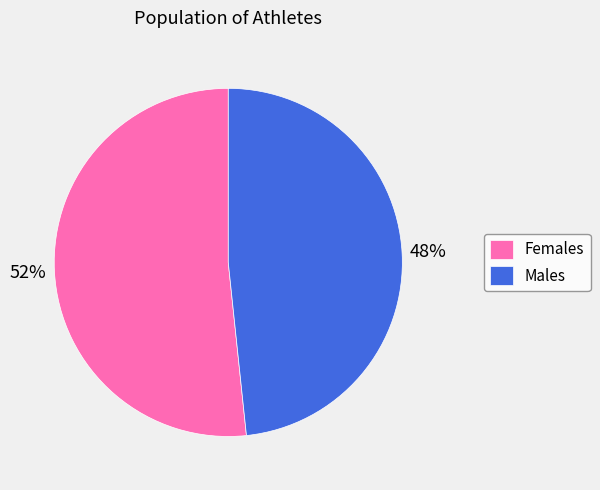

Count the number of slices in the pie.

2